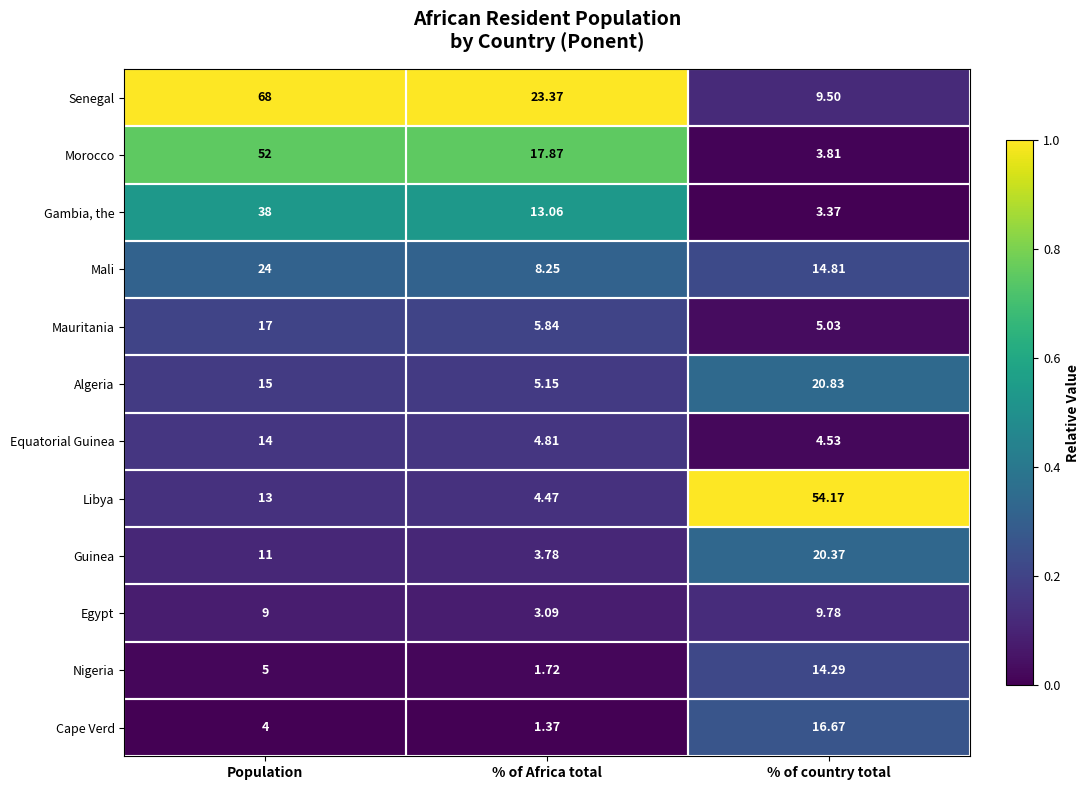

Where is Egypt nearest to the value 6?

% of Africa total